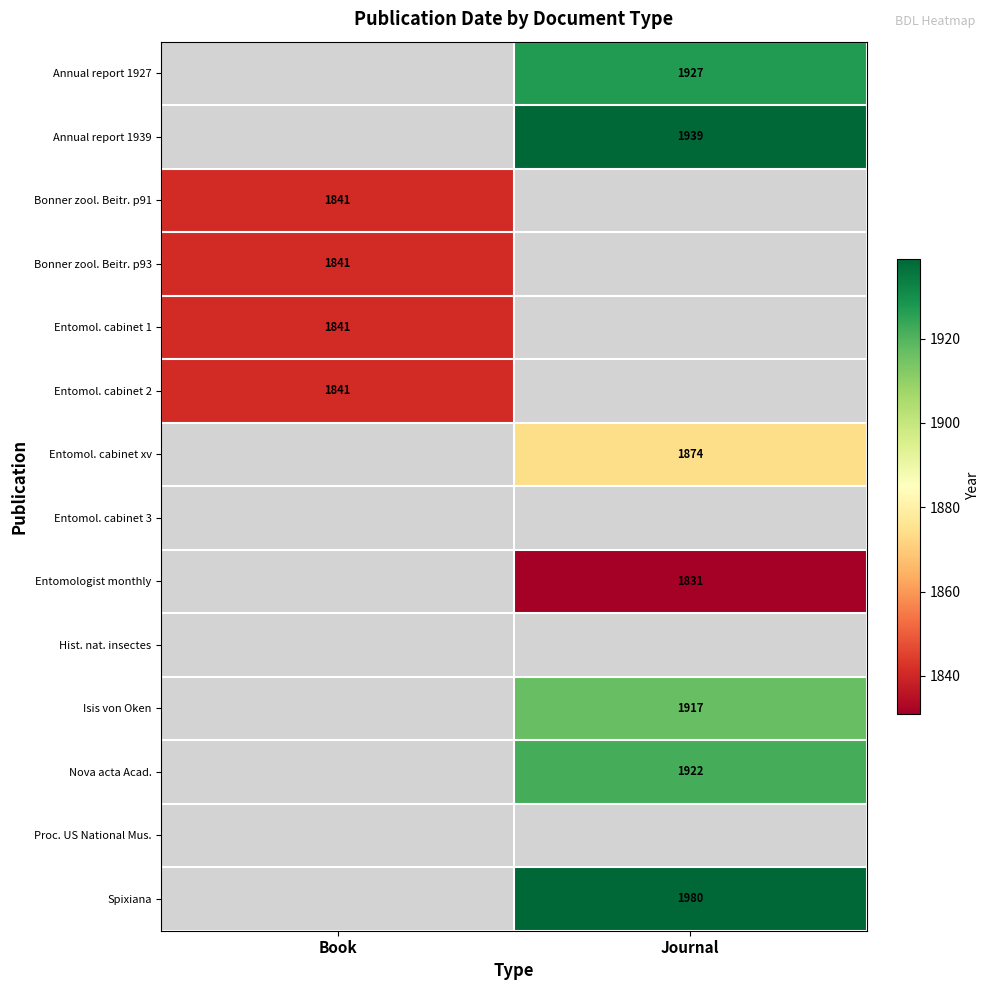

True or false: Annual report 1939 has a value of 1939 at Journal.

True